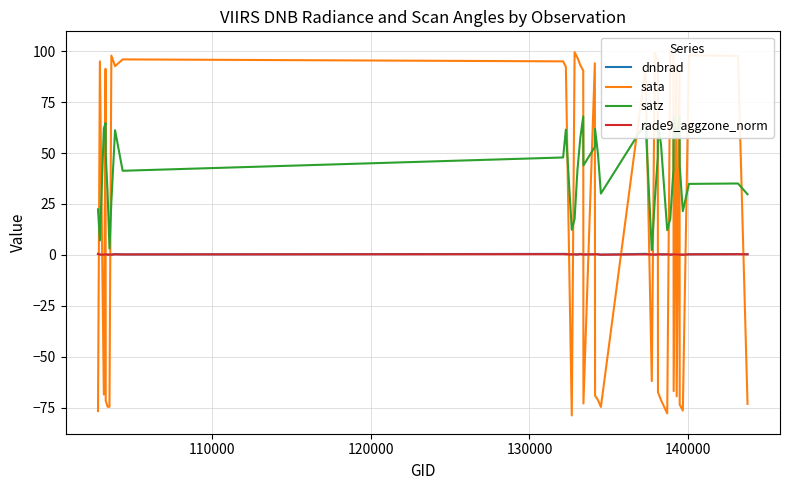

True or false: dnbrad and satz cross at least once.

False